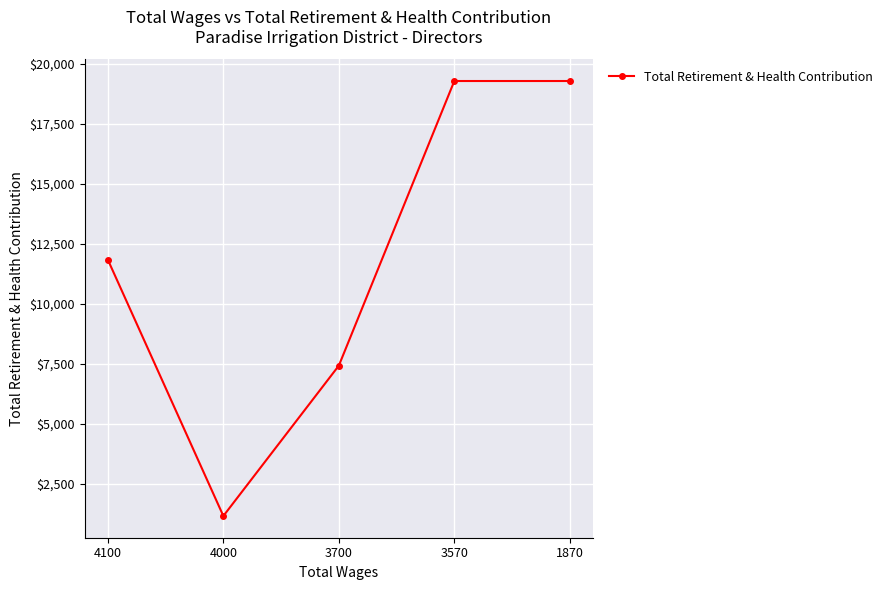

True or false: there are more than 2 points higher than both neighbors.

False